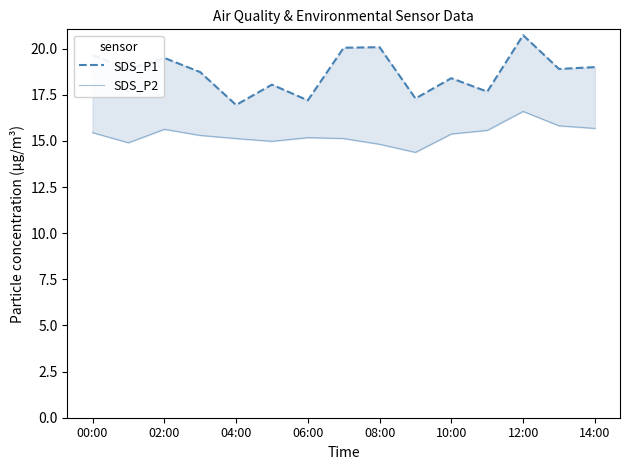

What is the sum of the SDS_P2 values at 02:00 and 10:00?

31.0